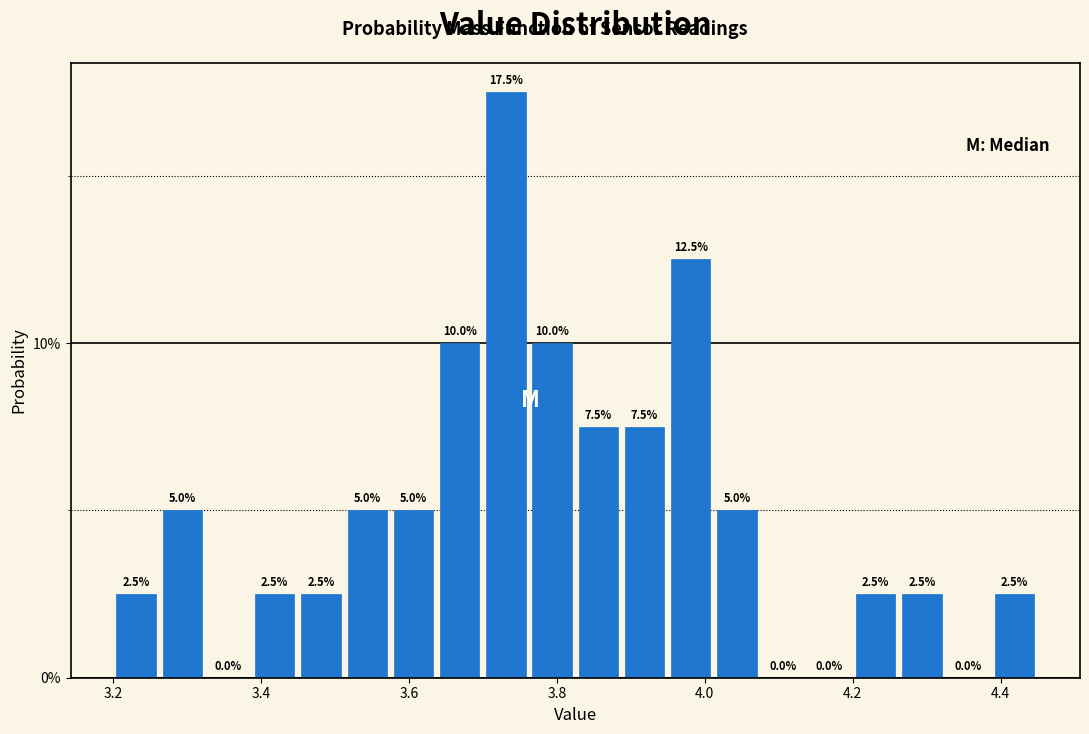

Read against the x-axis, roughly where is the centre of the tallest bar?

3.74